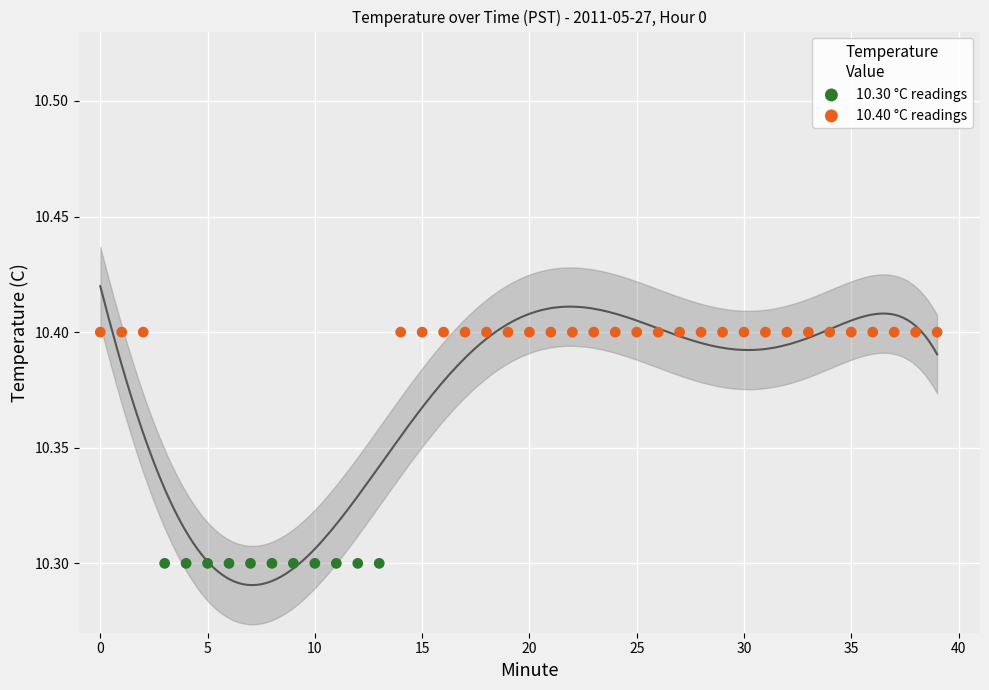

Which series contains the lowest Y value?

10.30 °C readings